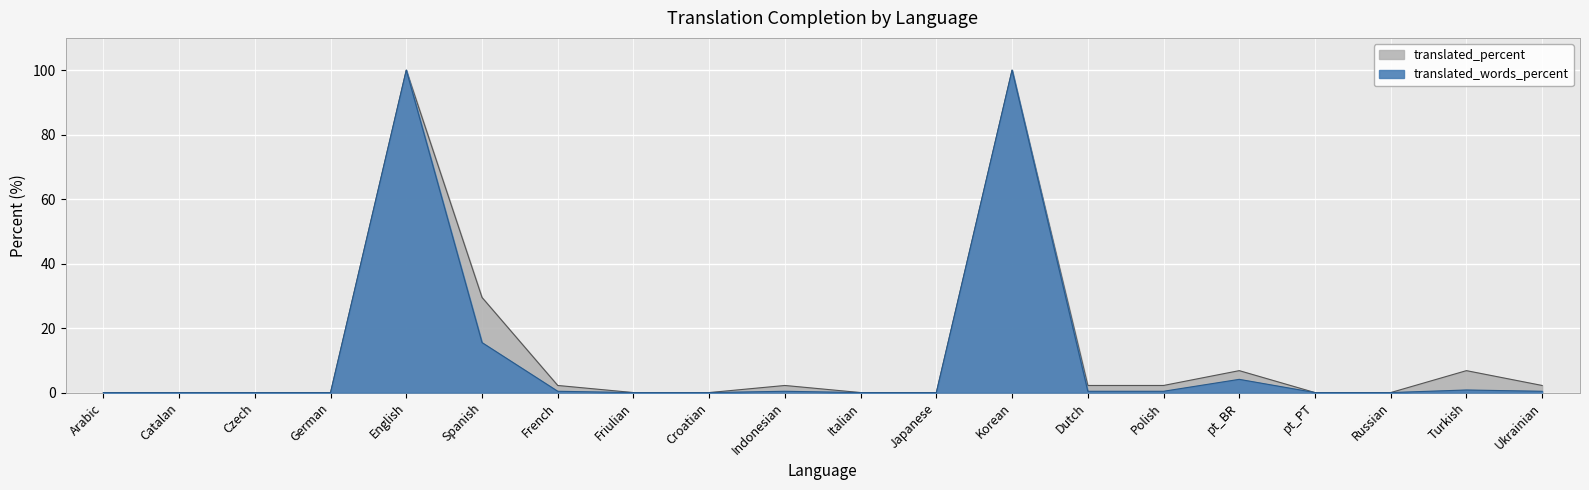

What is the difference between the translated_words_percent values at Indonesian and pt_BR?

3.7